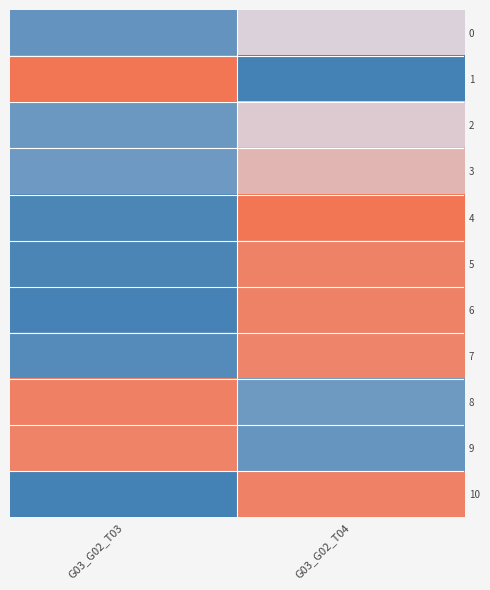

At which category is the sum across all series the highest?

G03_G02_T04